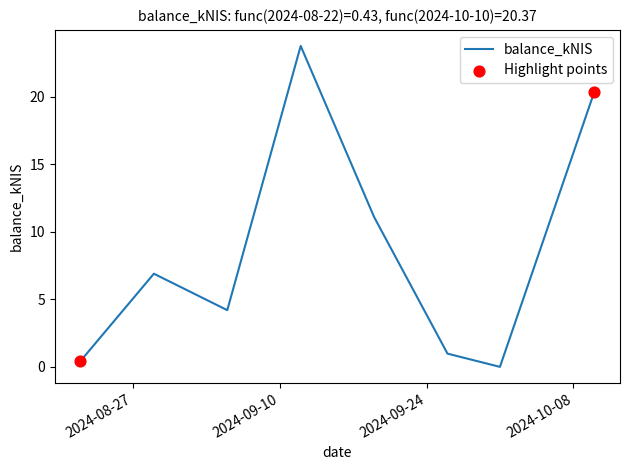

What is the maximum value shown in the chart?

23.8